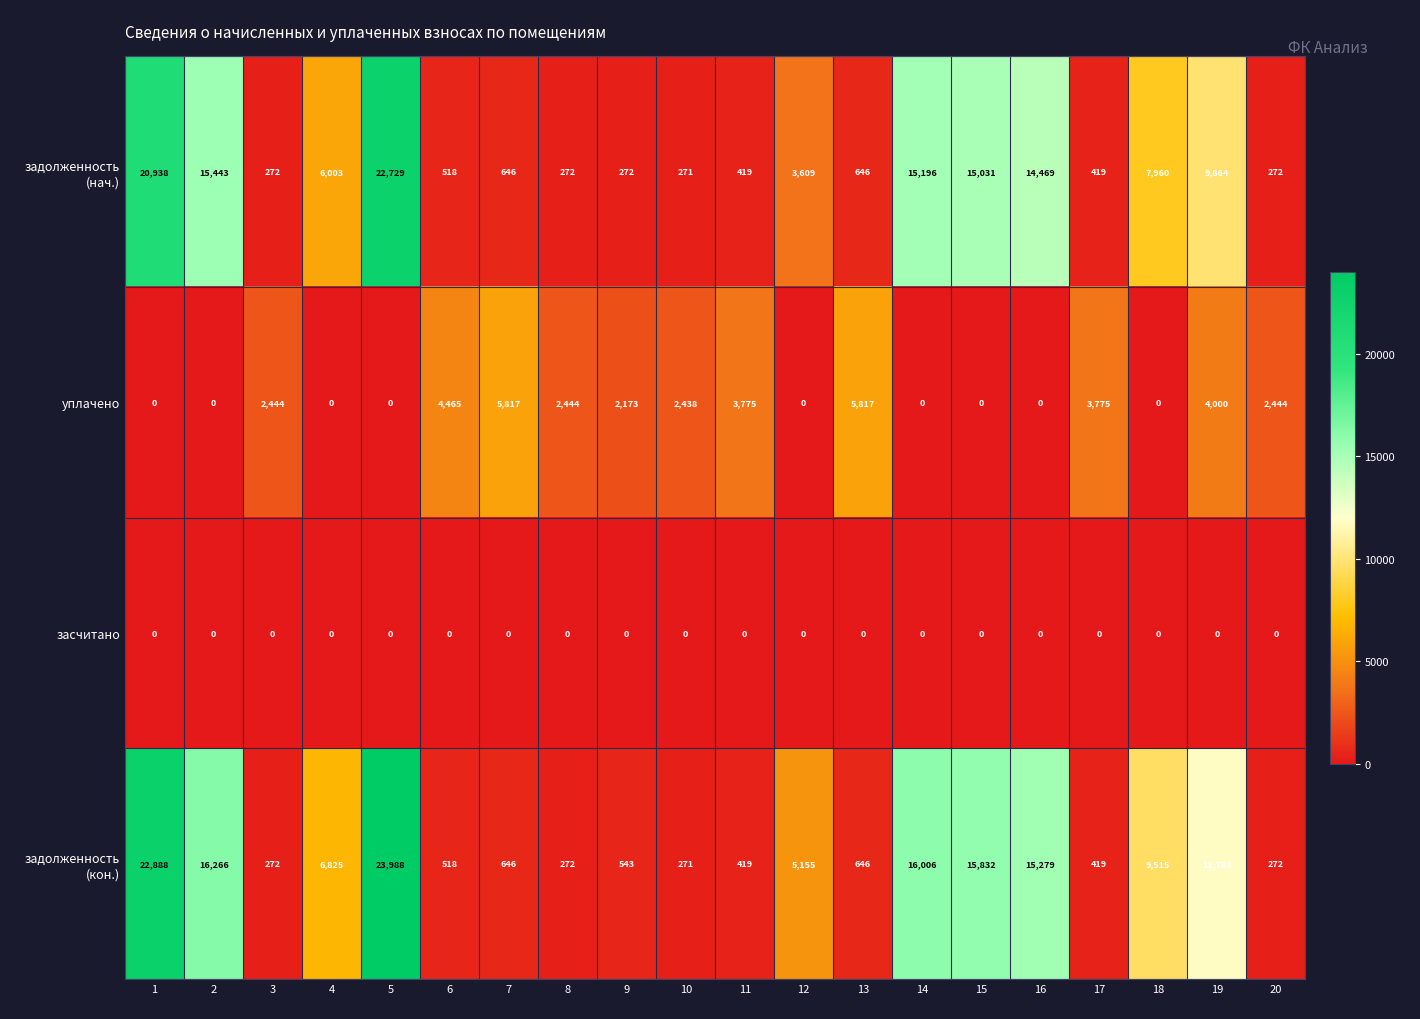

What is the difference between the second highest and second lowest values in the уплачено series?

5817